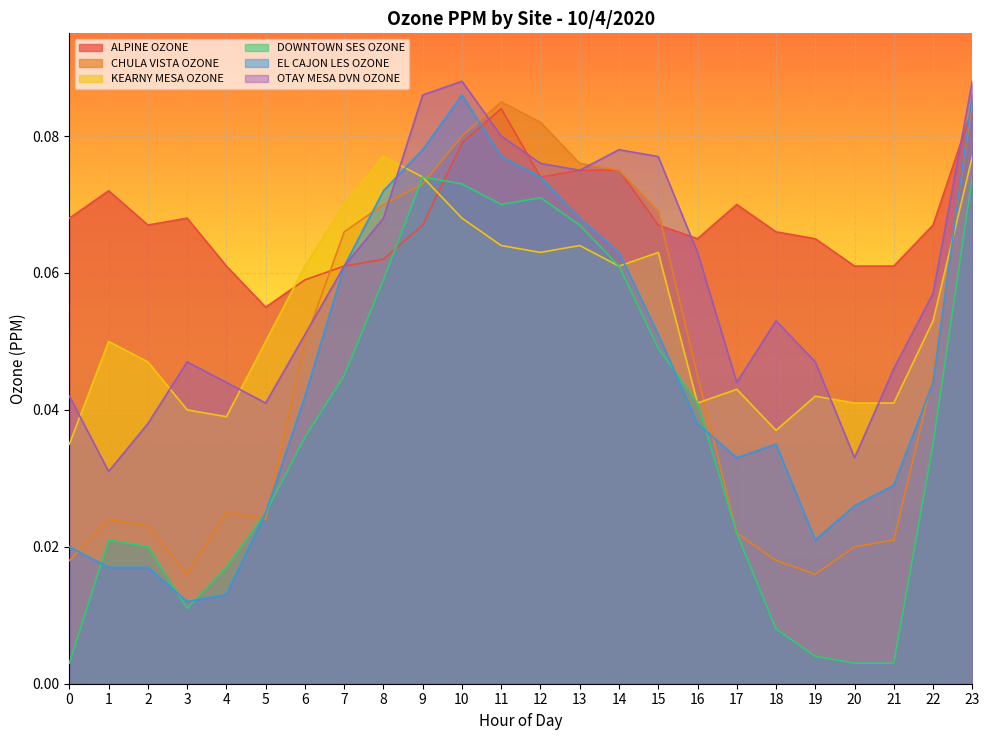

True or false: OTAY MESA DVN OZONE and KEARNY MESA OZONE intersect in this chart.

True